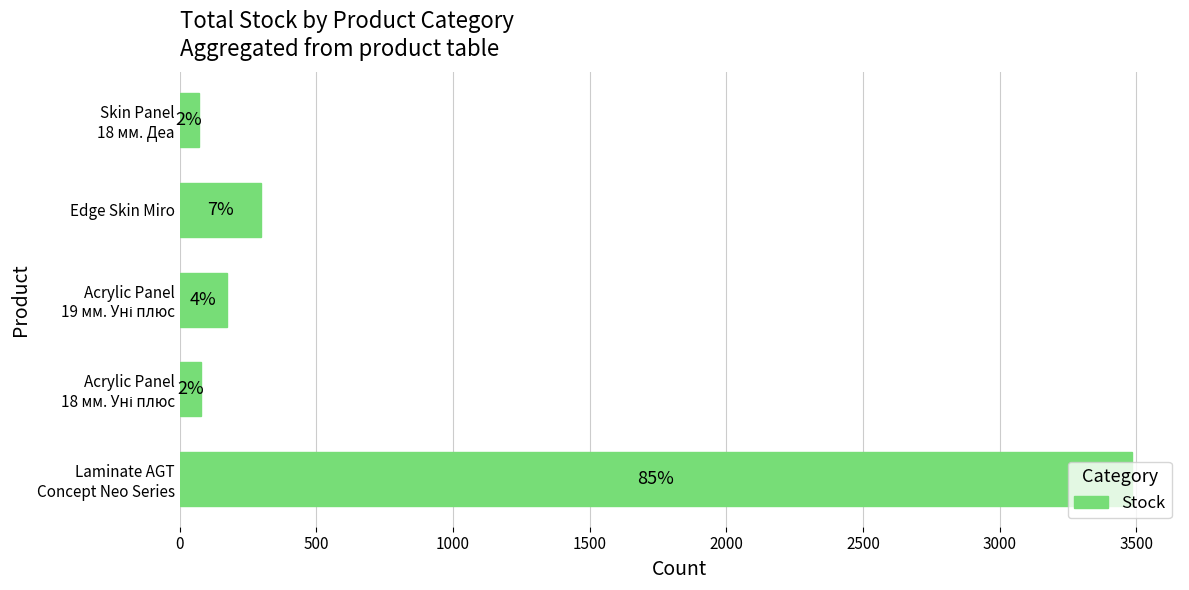

How many bars are there in total?

5